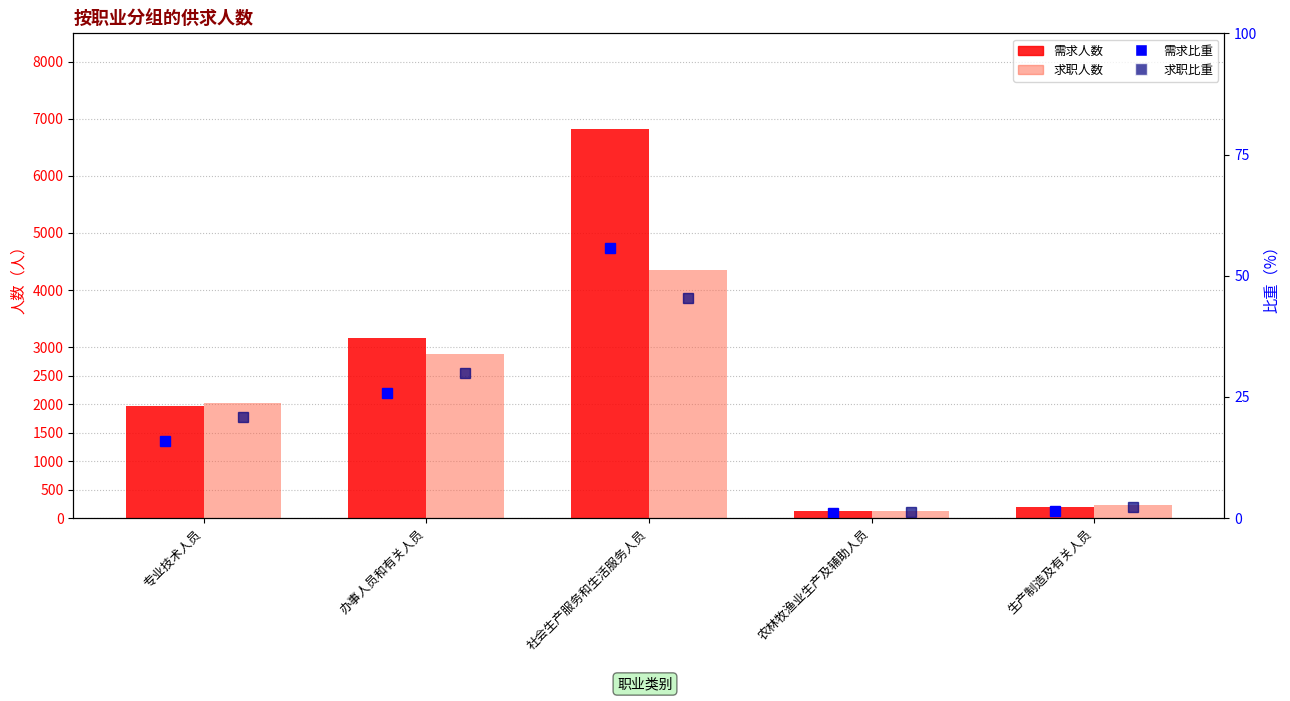

What is the difference between the second highest and minimum values in the 需求人数 series?

3034.0